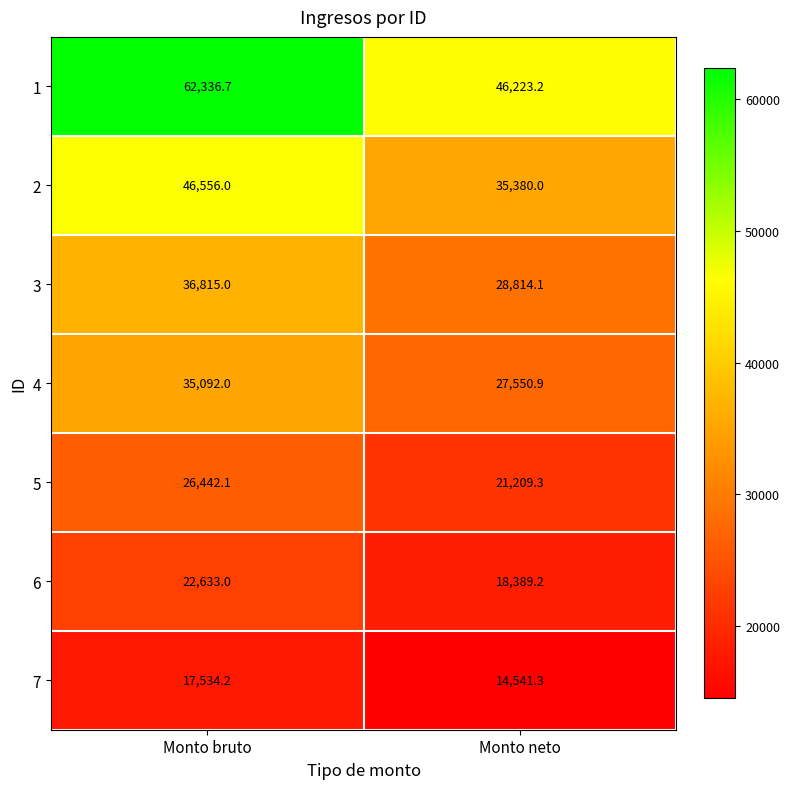

What is the minimum value shown in the chart?

14541.3